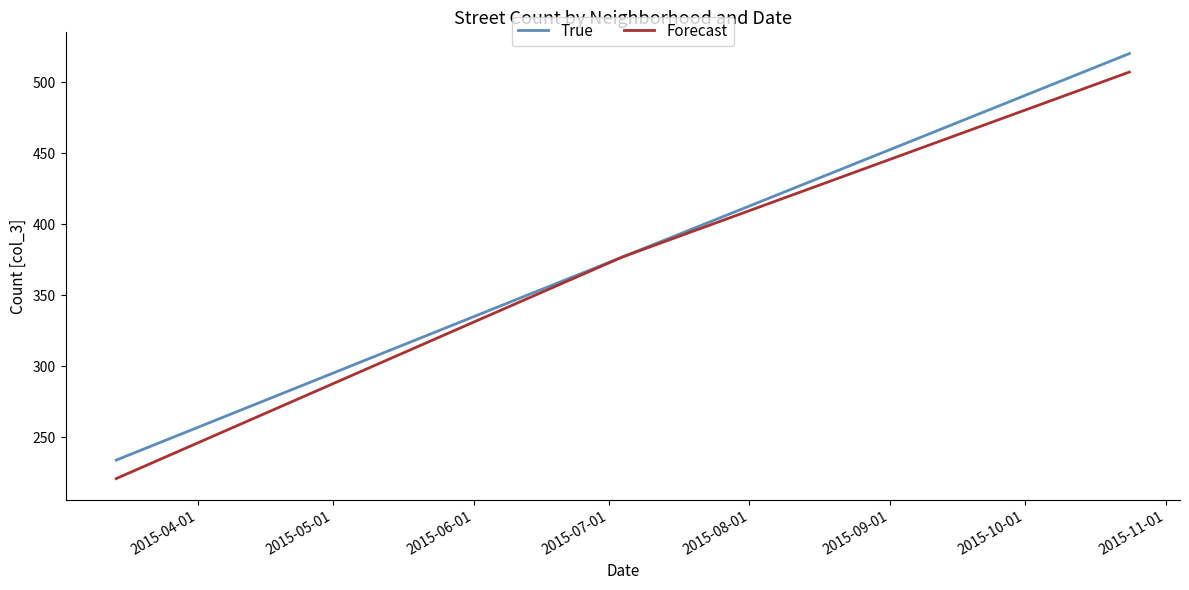

What is the highest value of the True series?

520